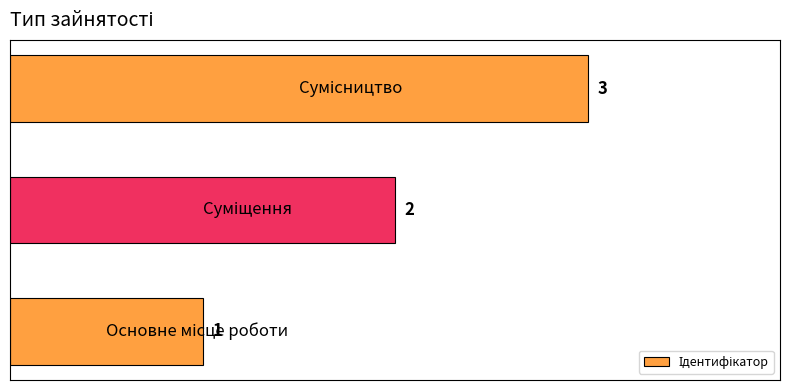

What is the sum of all values?

6